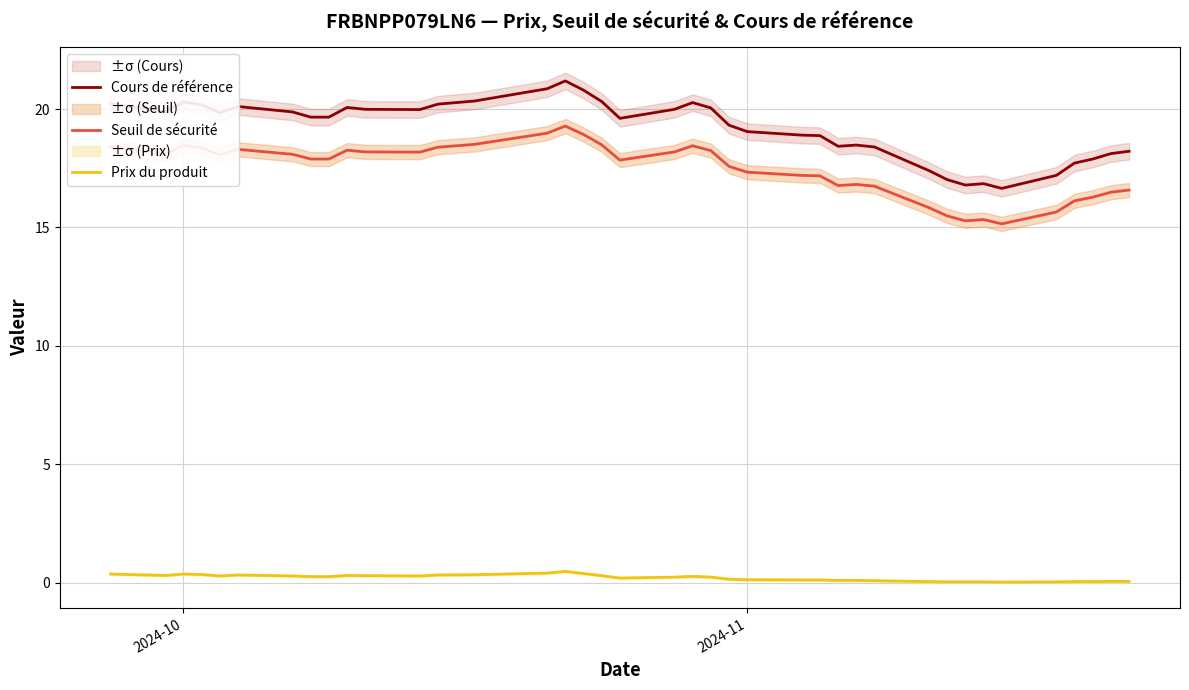

What is the lowest value of the Seuil de sécurité series?

15.2